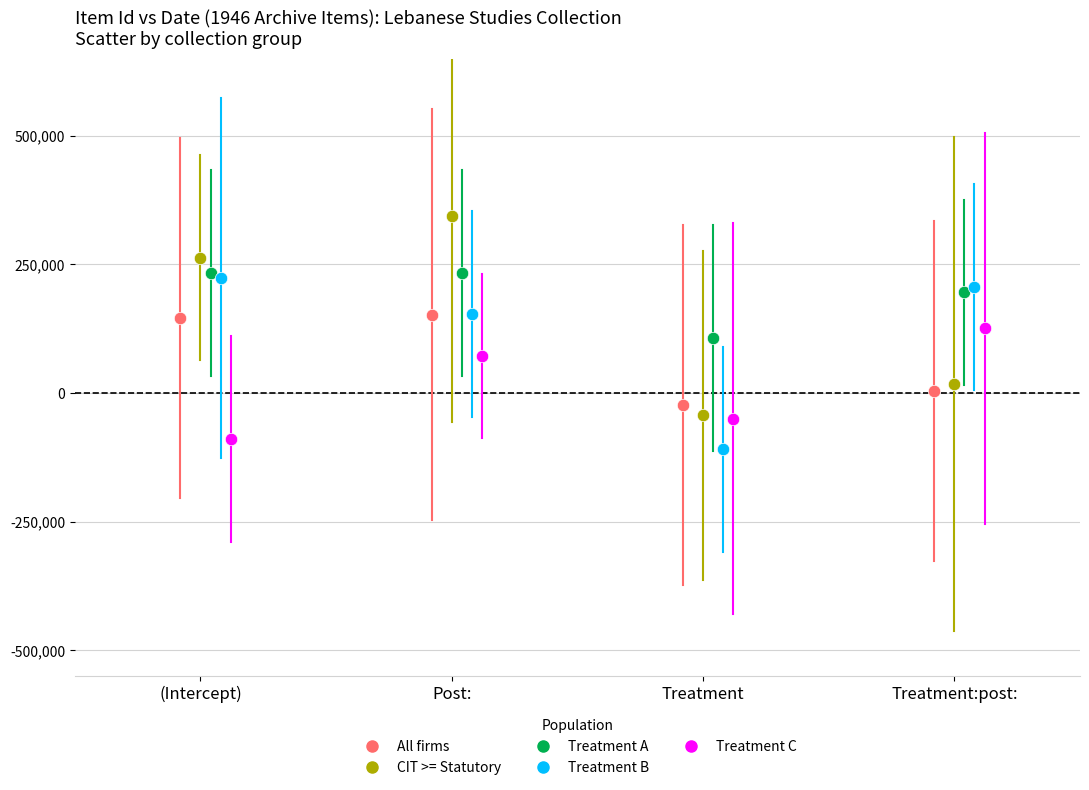

What are all the series names shown in the legend?

All firms, CIT >= Statutory, Treatment A, Treatment B, Treatment C